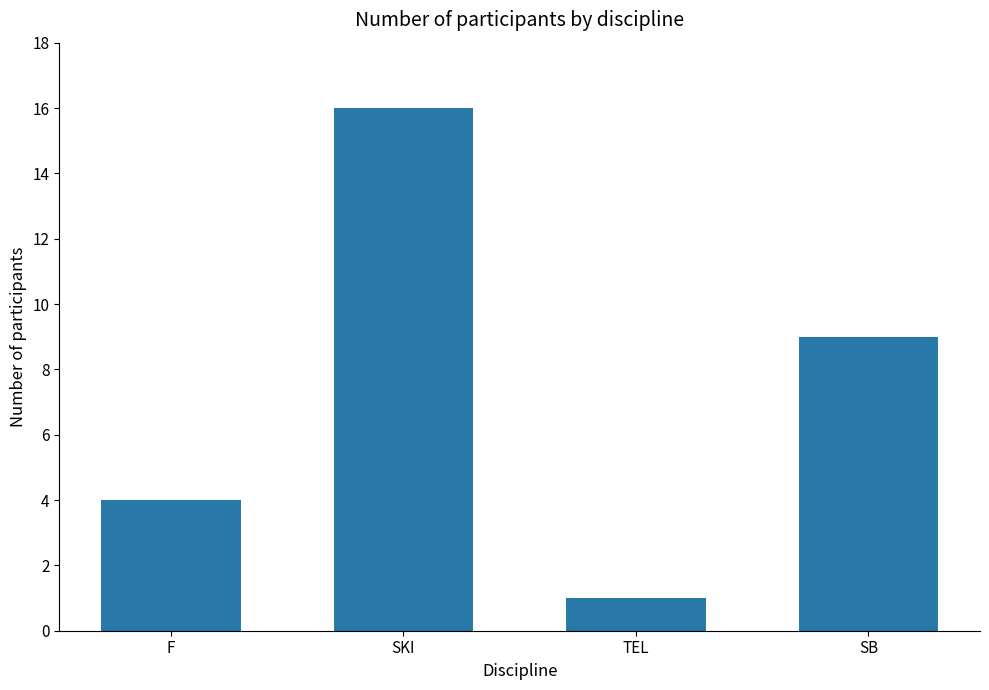

What is the difference between the values at SB and TEL?

8